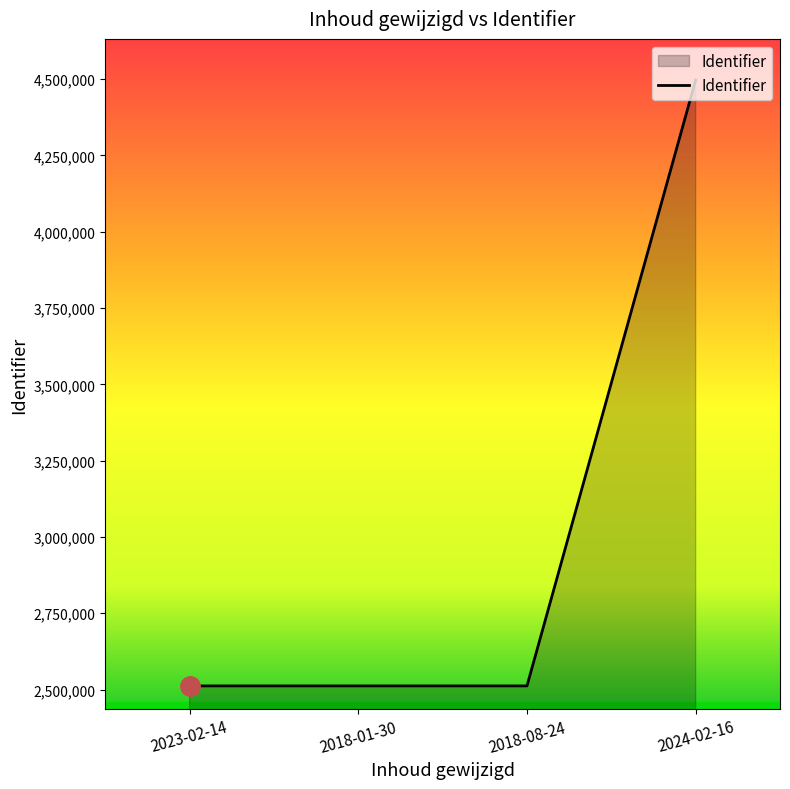

How many lines are shown in the chart?

1